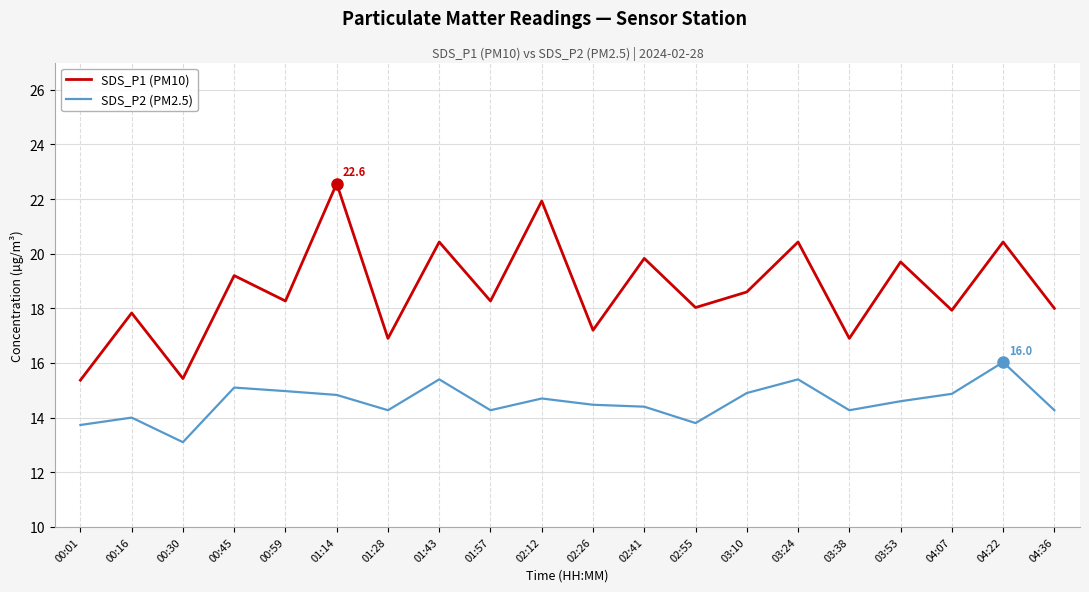

What position from the left is 03:10?

14